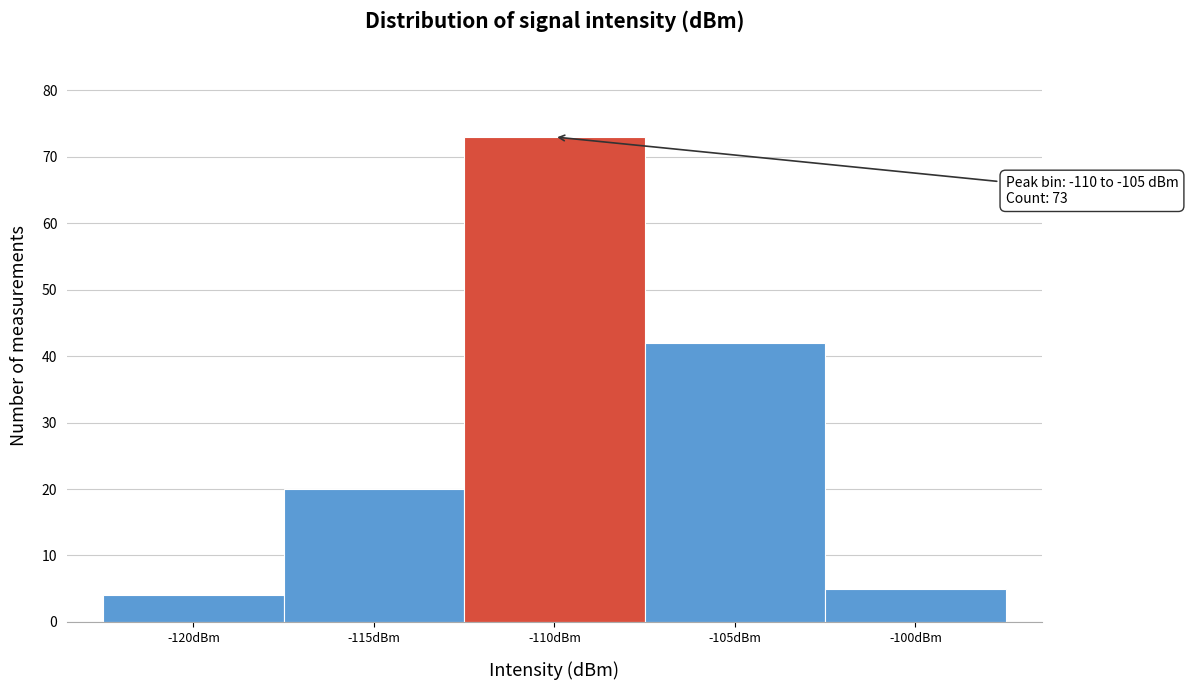

Reading left to right, what are all the values shown in this chart?

-120dBm=4	-115dBm=20	-110dBm=73	-105dBm=42	-100dBm=5